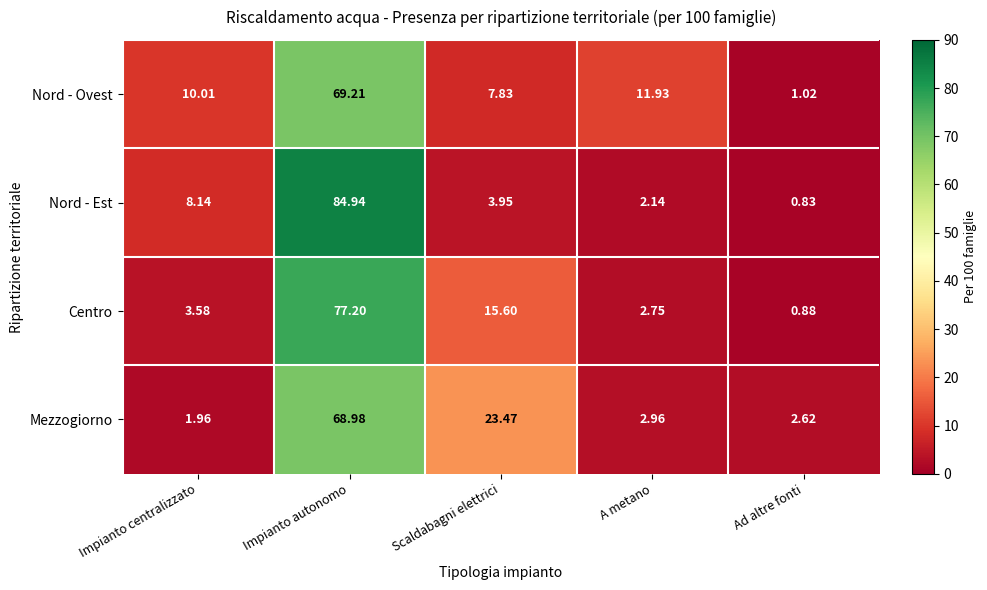

At which label does Nord - Ovest reach its minimum?

Ad altre fonti